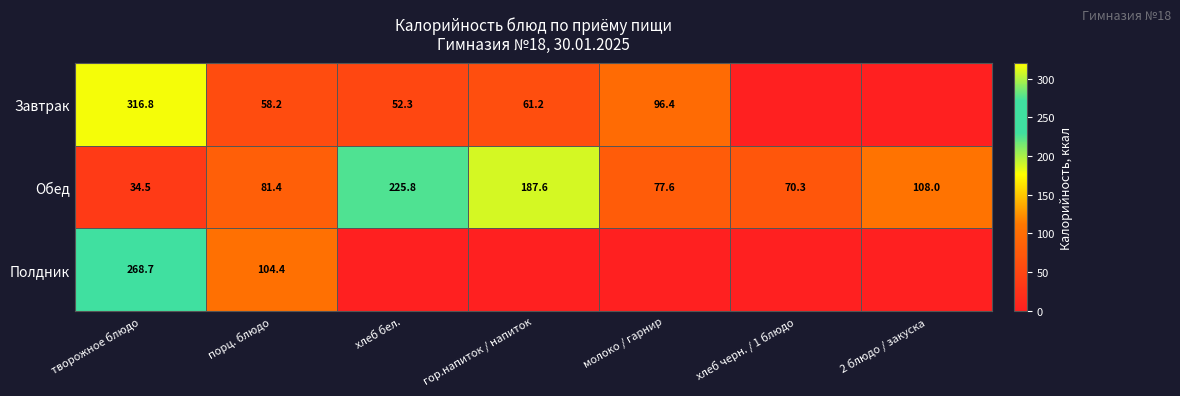

At творожное блюдо, list the series in order from largest to smallest.

Завтрак, Полдник, Обед